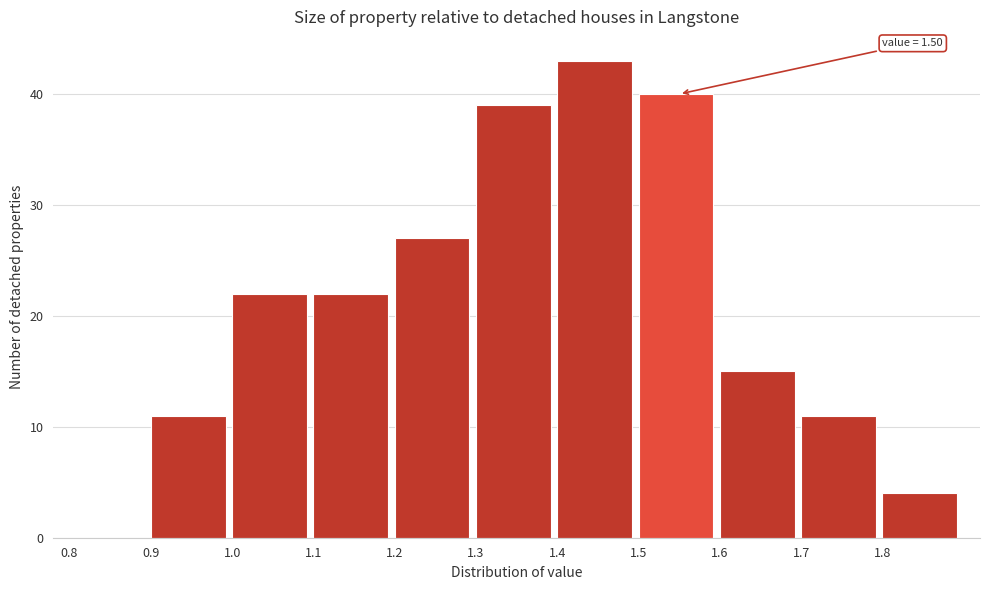

Over which range of the x-axis is the bar tallest?

1.4 to 1.5